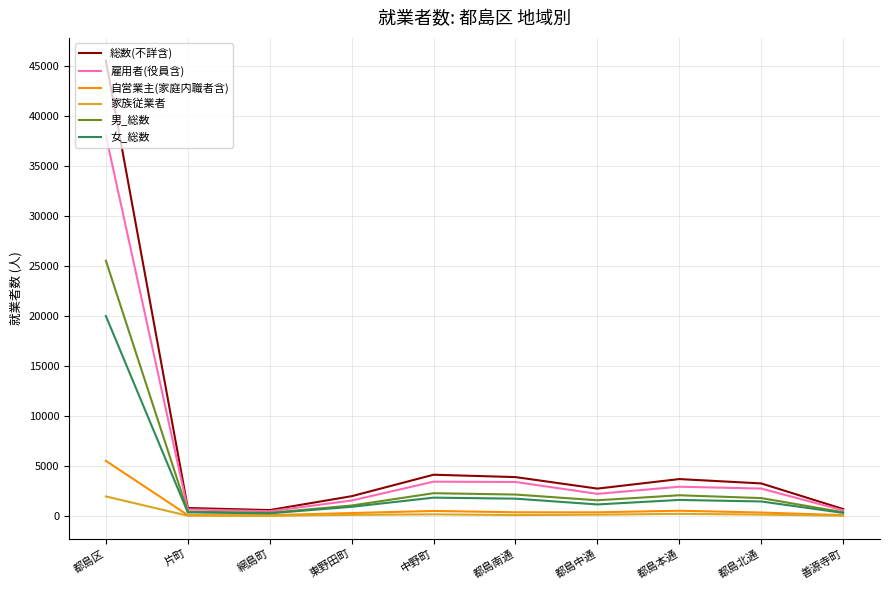

Which series has the largest total across all categories?

総数(不詳含)